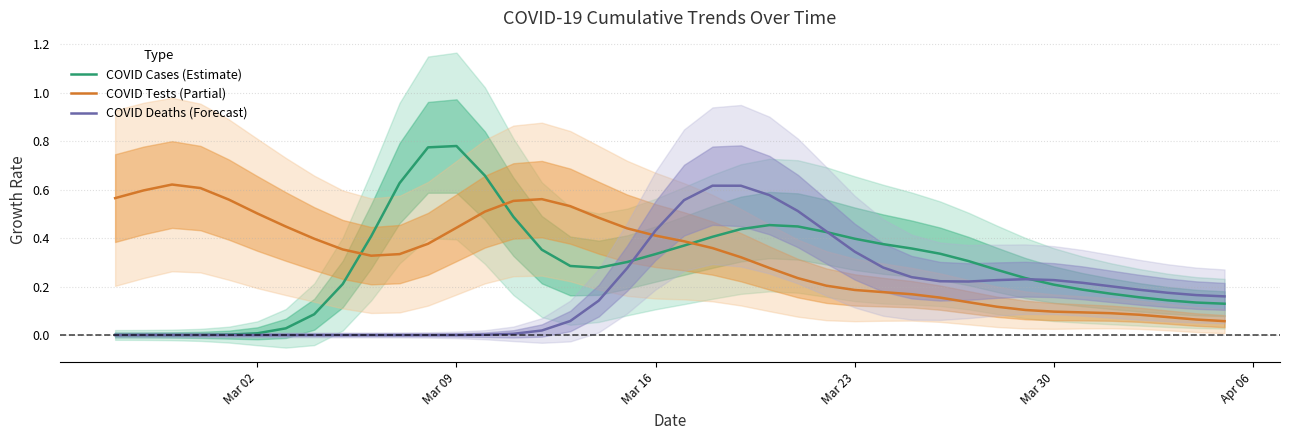

How many intersections are there between COVID Deaths (Forecast) and COVID Tests (Partial)?

1